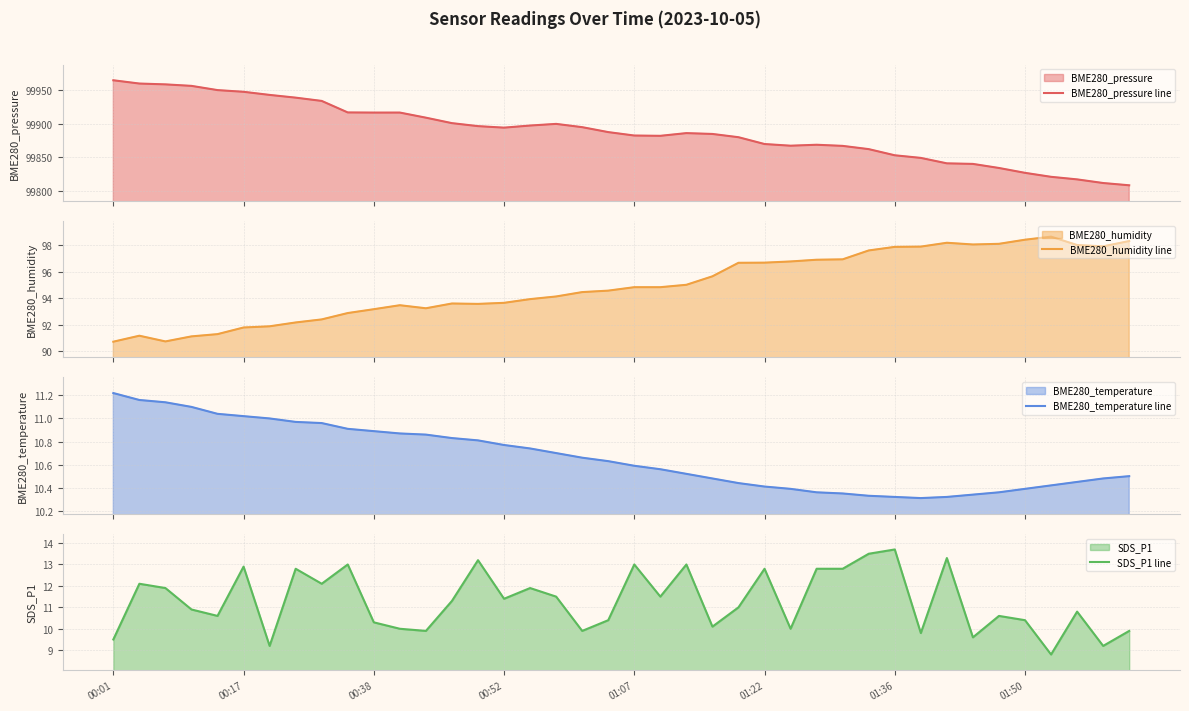

Which category has the highest value in the BME280_pressure line series?

00:01